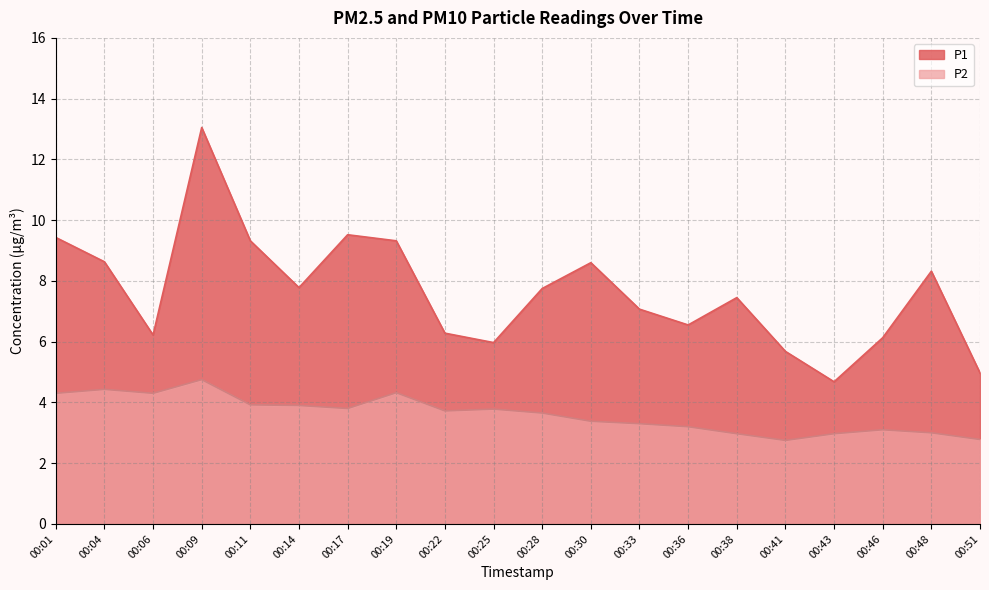

The P2 series shows 4.3 at 00:06. True or false?

True